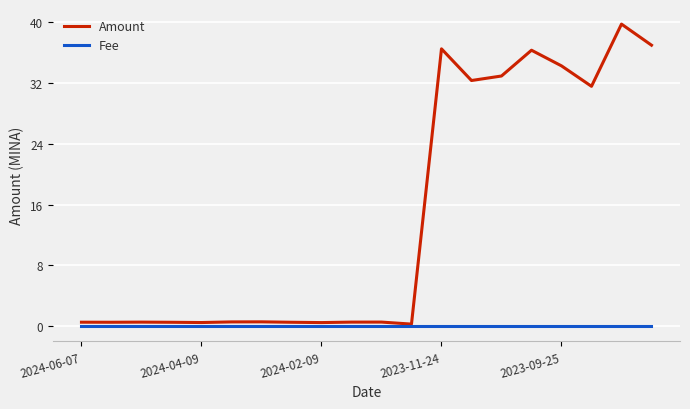

How many lines are shown in the chart?

2